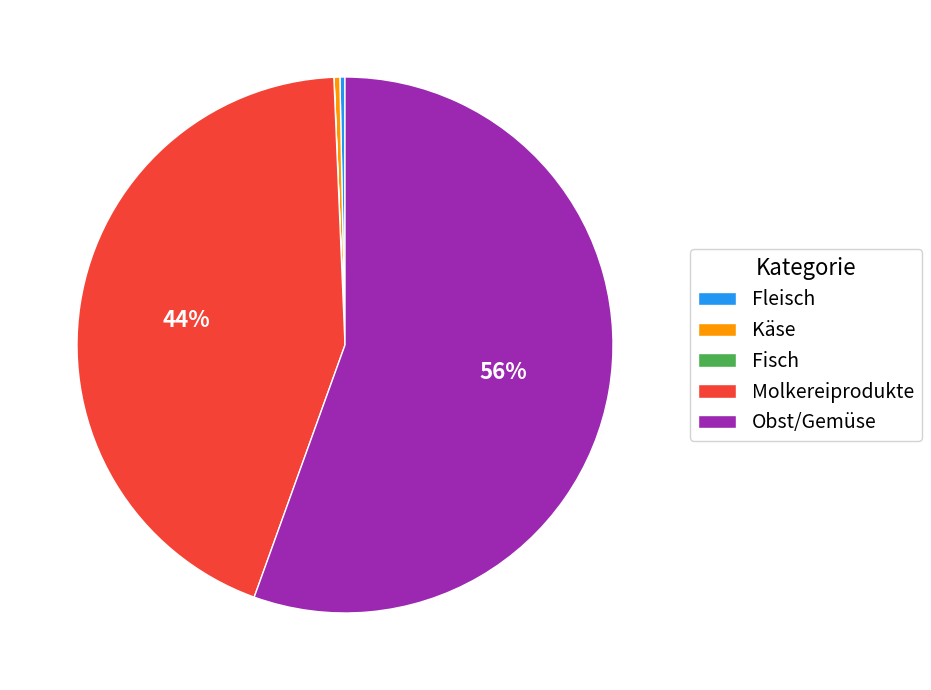

Is the sum of Fleisch and Molkereiprodukte greater than half?

No